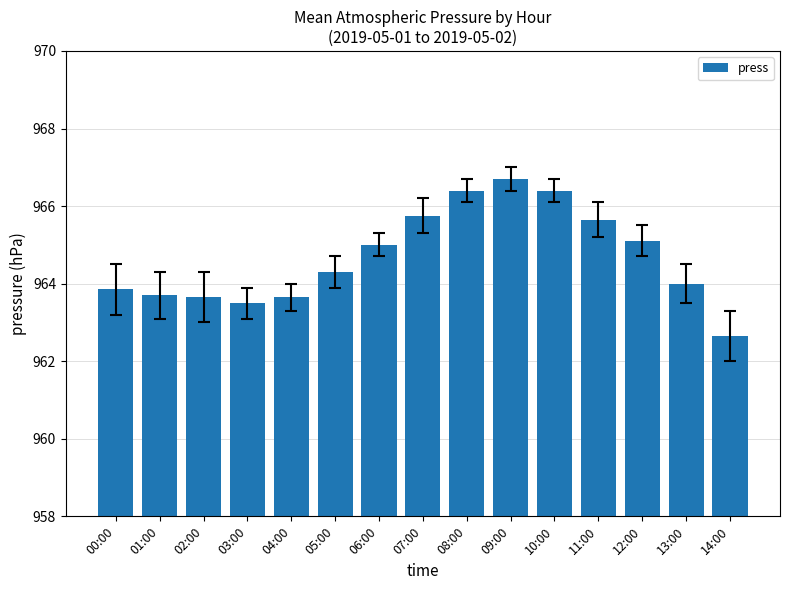

What is the greatest value displayed?

966.7